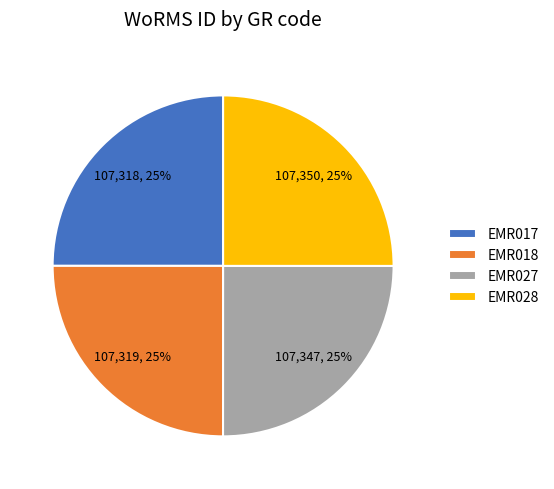

What is the ratio of the value at EMR017 to the value at EMR018?

1.0